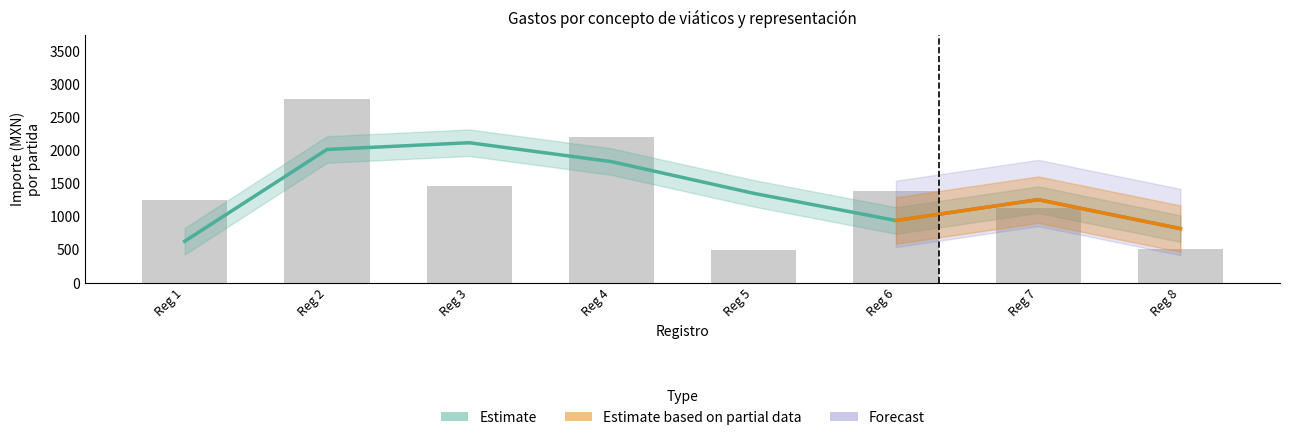

What is the difference between the Importe ejercido por partida values at 7 and 4?

1070.0